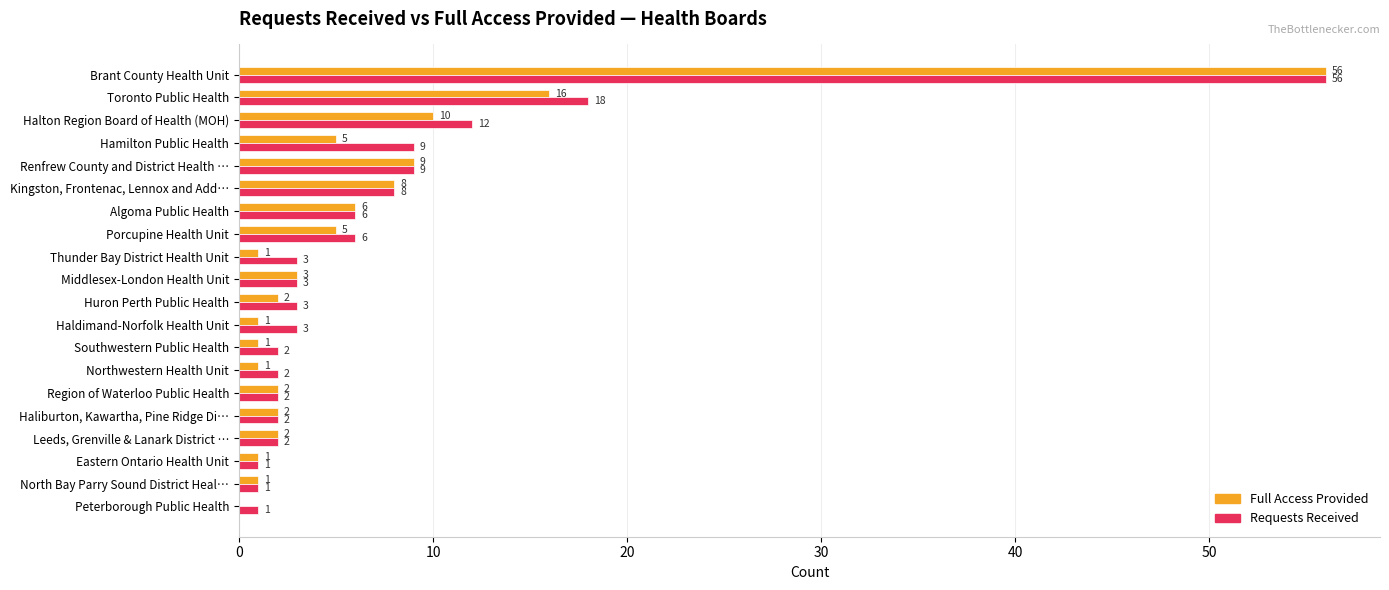

Which category has the highest value across all series?

Brant County Health Unit